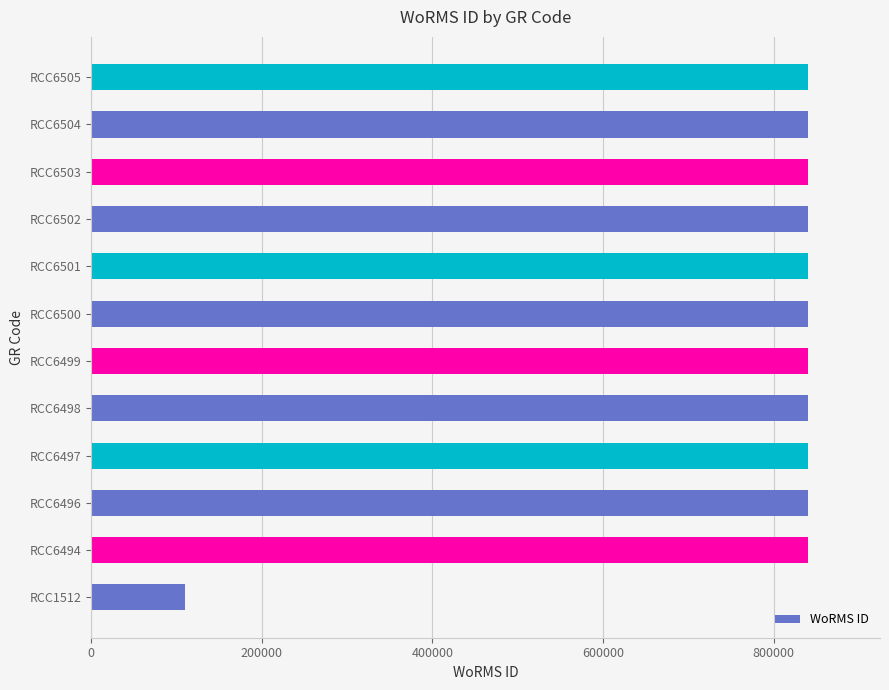

How many series are shown in this chart?

1